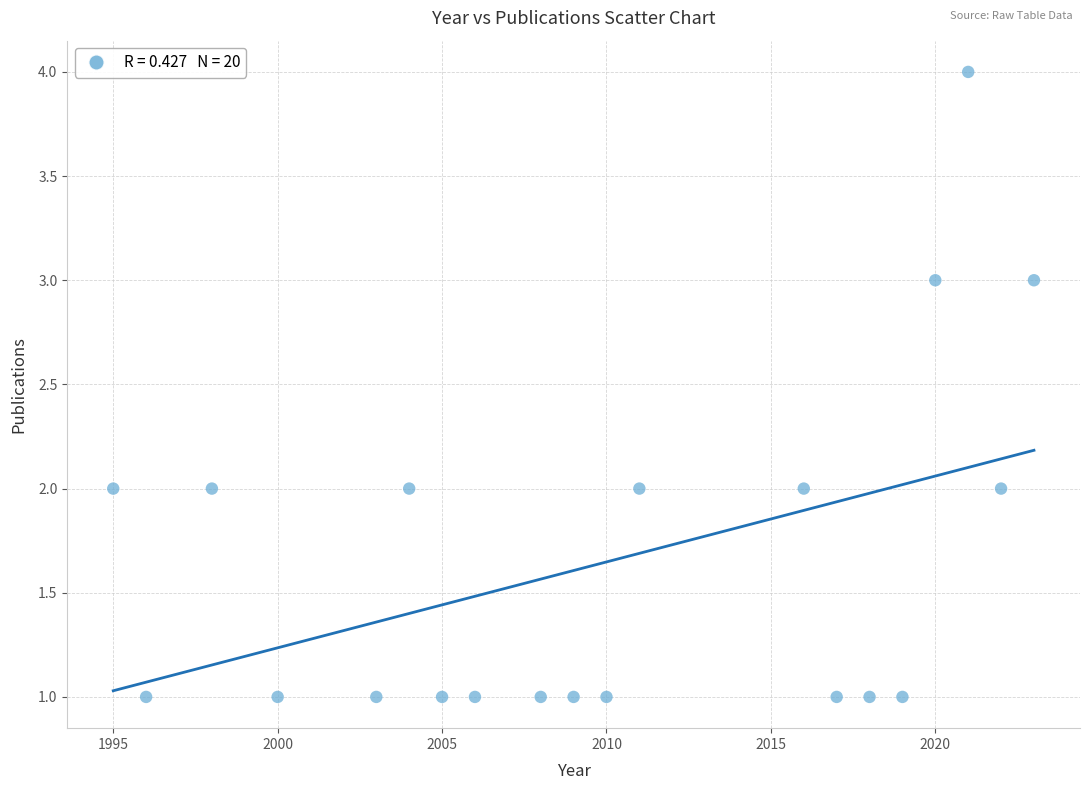

What is the range of X values (max minus min)?

28